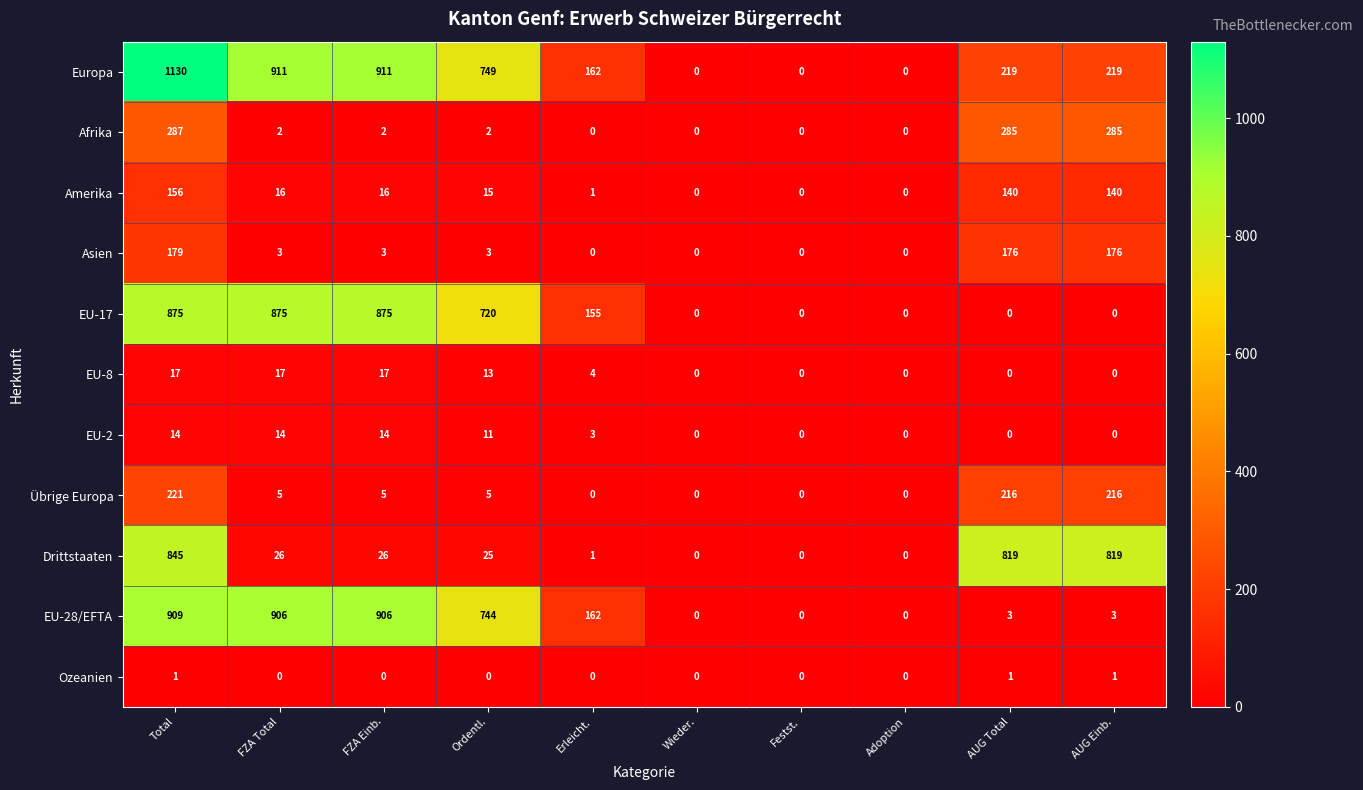

Is it true that Asien equals 176 at AUG Total?

True